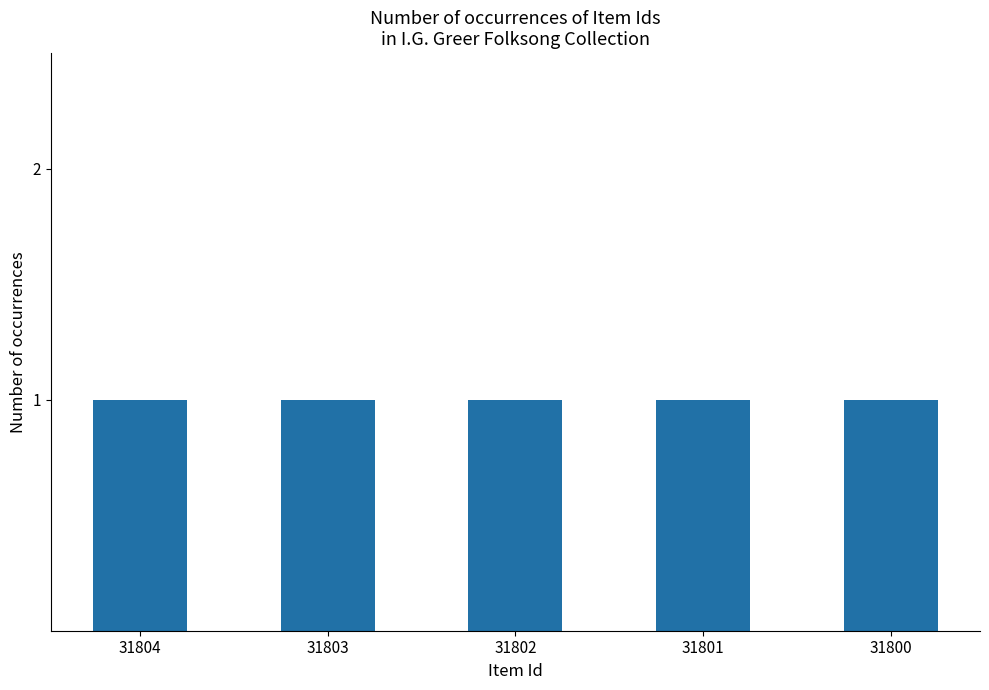

Between 31801 and 31802, which is larger?

31802